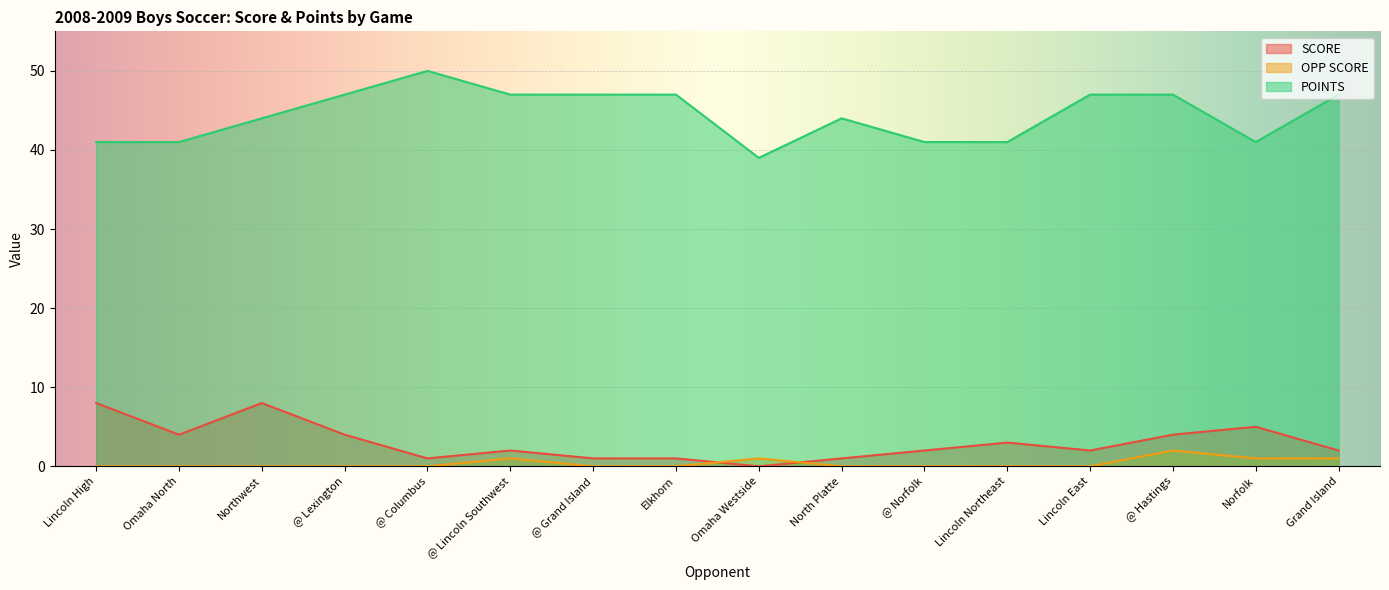

At which category is the sum across all series the highest?

@ Hastings